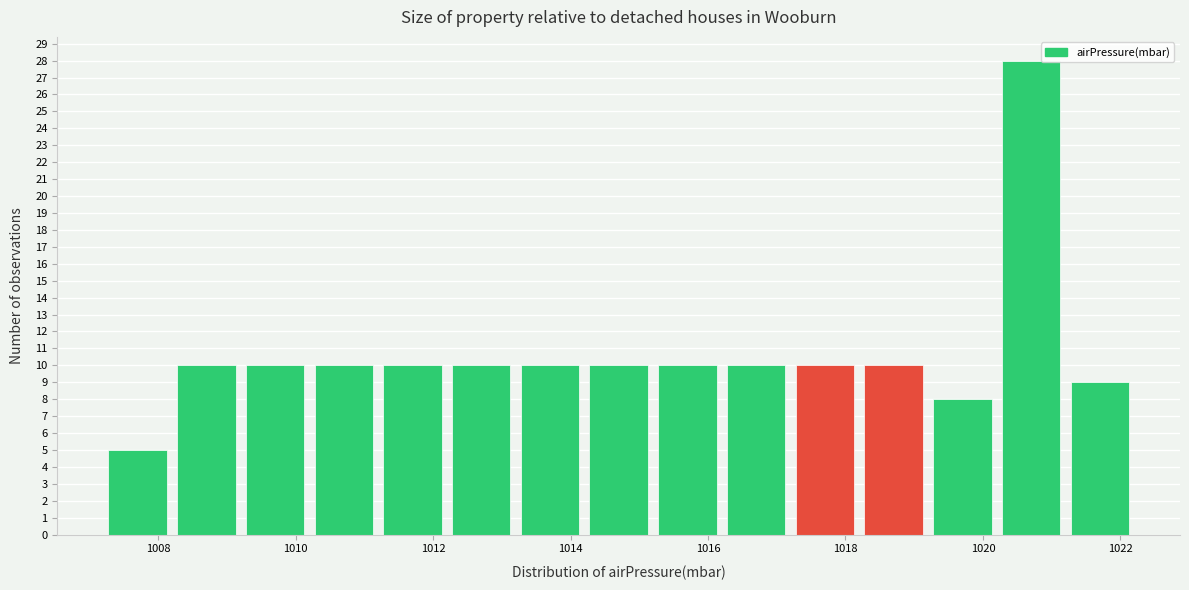

Reading left to right, transcribe this chart: for each bar, give the range it covers on the x-axis and its height. The values are not printed on the chart, so give them approximately, as read against the axis.

1007.2 to 1008.2: 5
1008.2 to 1009.2: 10
1009.2 to 1010.2: 10
1010.2 to 1011.2: 10
1011.2 to 1012.2: 10
1012.2 to 1013.2: 10
1013.2 to 1014.2: 10
1014.2 to 1015.2: 10
1015.2 to 1016.2: 10
1016.2 to 1017.2: 10
1017.2 to 1018.2: 10
1018.2 to 1019.2: 10
1019.2 to 1020.2: 8
1020.2 to 1021.2: 28
1021.2 to 1022.2: 9